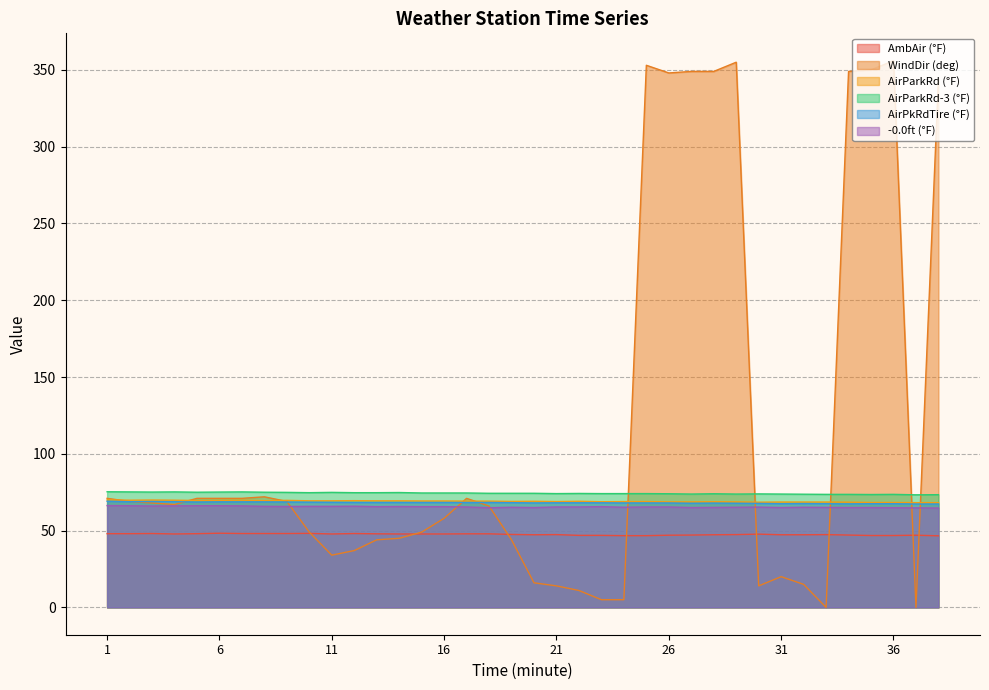

How many values in the -0.0ft (°F) series are below 65?

4